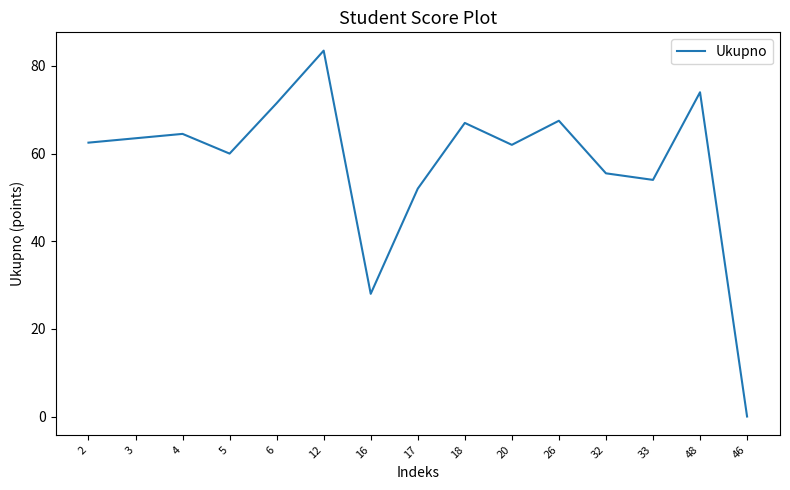

What position from the left is 6?

5